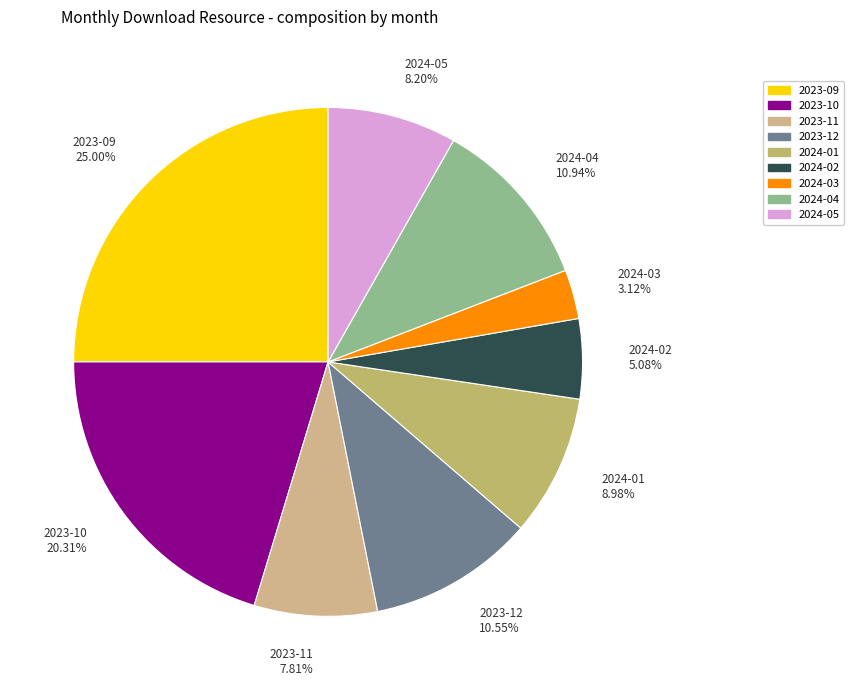

To the nearest percent, what is the difference between the 2023-12 and 2023-10 slice percentages?

10%